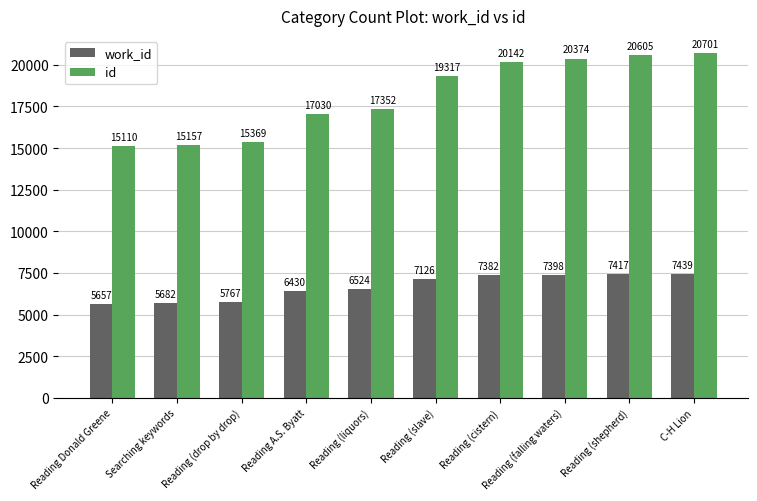

Where is work_id nearest to the value 6548?

Reading (liquors)